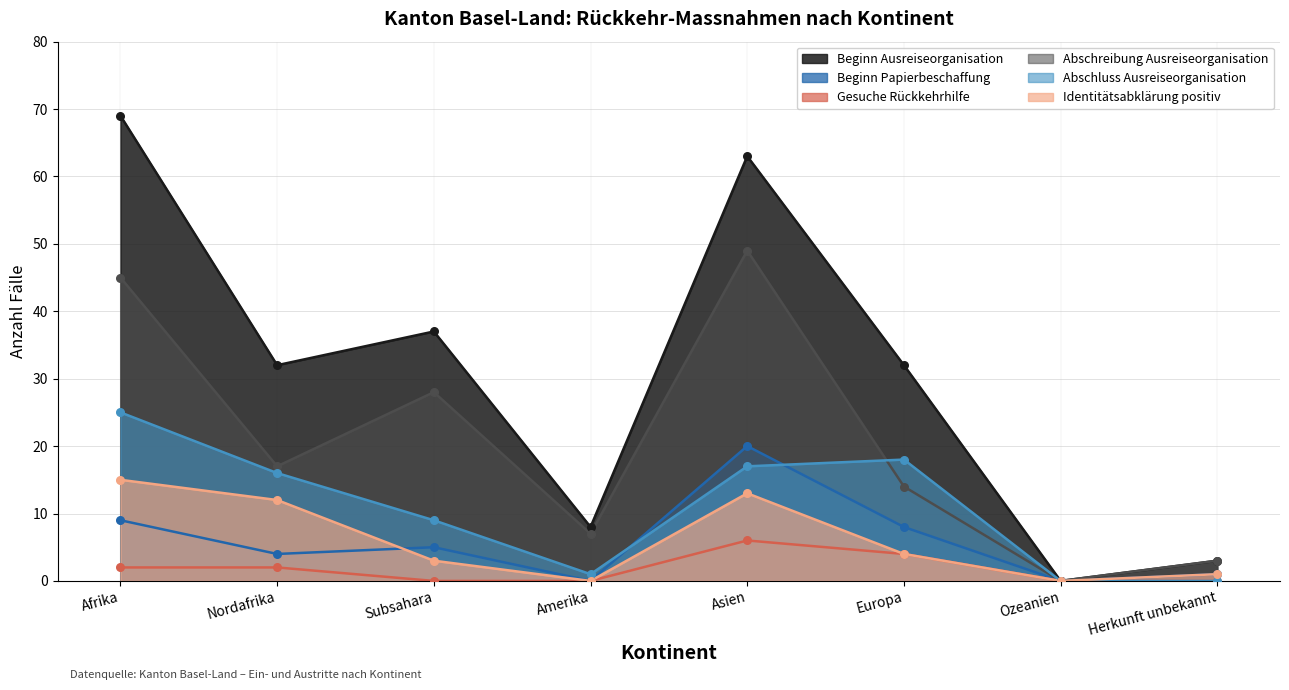

Which series contains the highest Y value?

Beginn Ausreiseorganisation